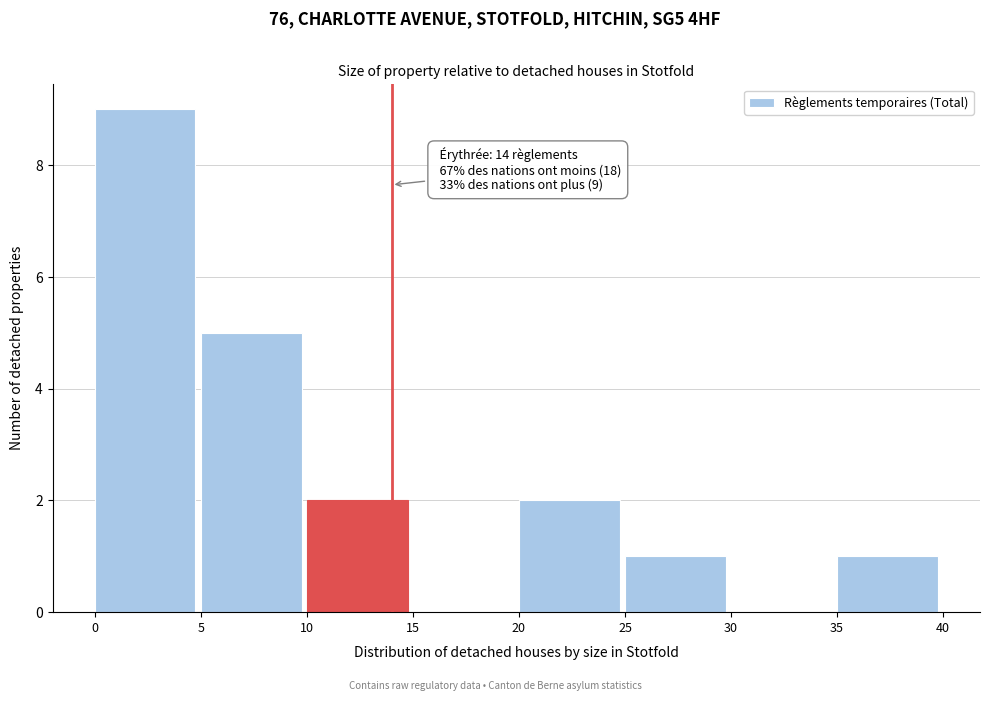

Over which range of the x-axis is the bar tallest?

0 to 5